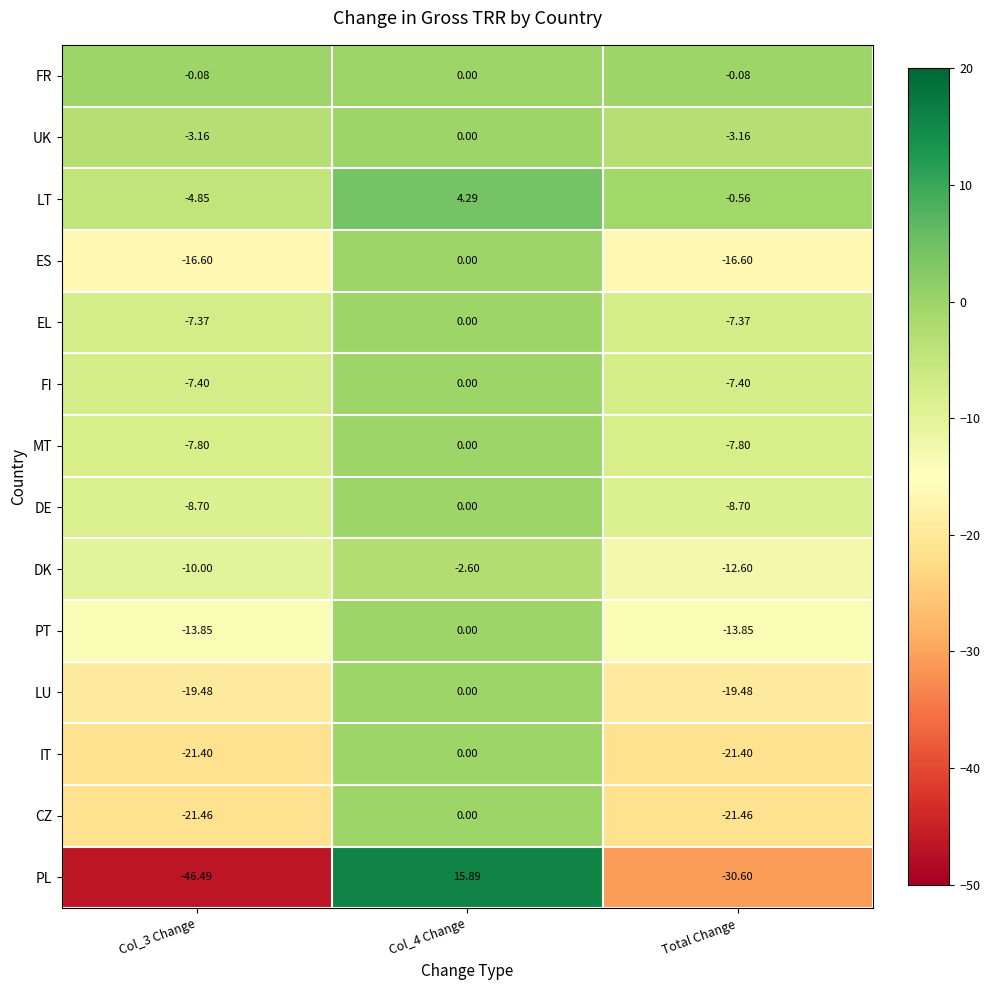

Rank the series at Col_3 Change from highest to lowest value.

FR, UK, LT, EL, FI, MT, DE, DK, PT, ES, LU, IT, CZ, PL